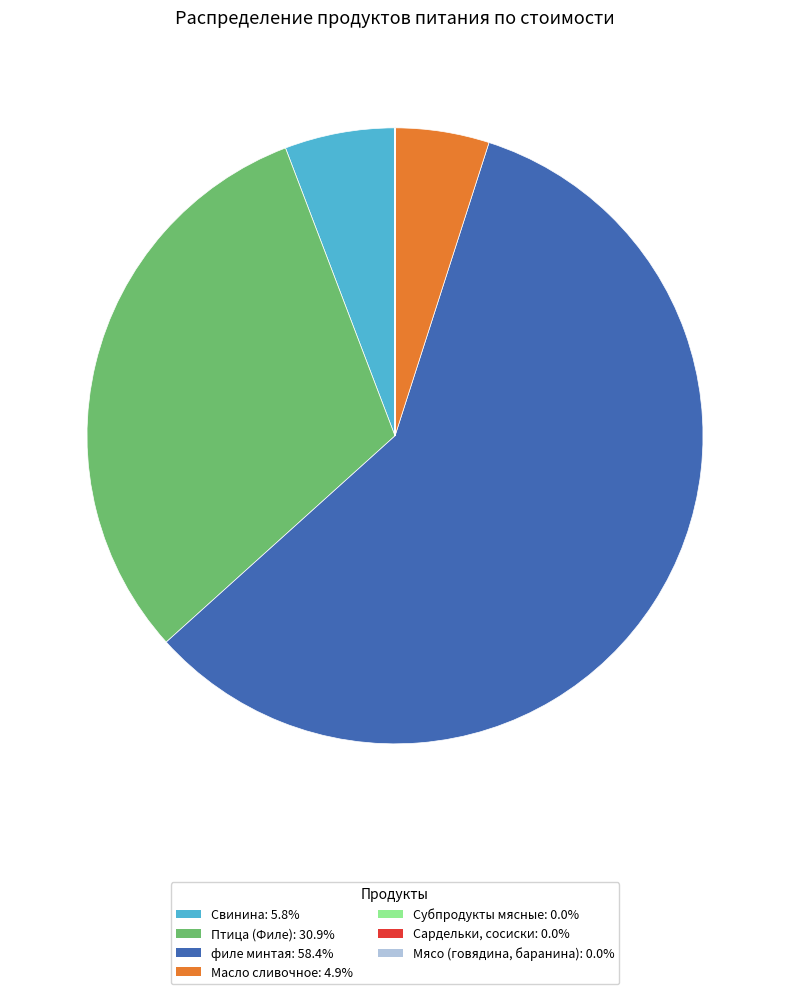

Which slice represents more than half of the pie?

филе минтая